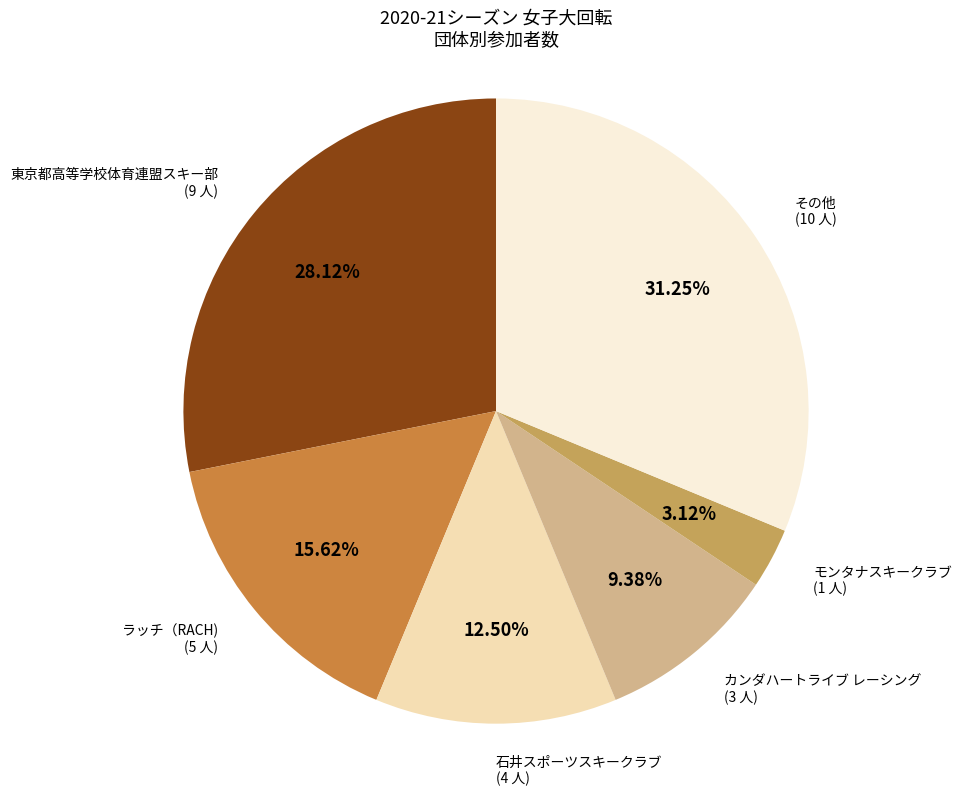

Is there a majority slice in this chart?

No